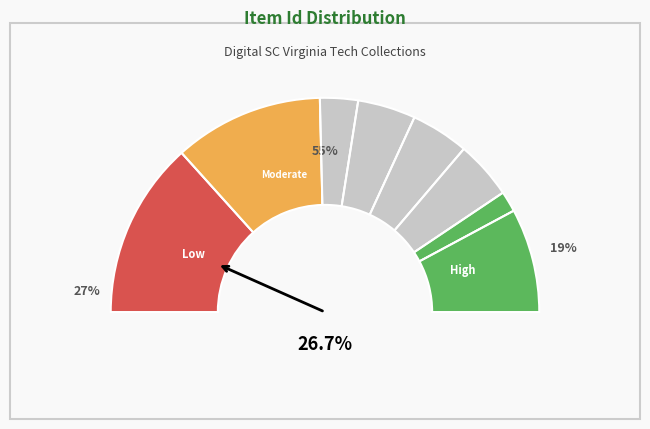

To the nearest percent, what is the average slice percentage?

12%